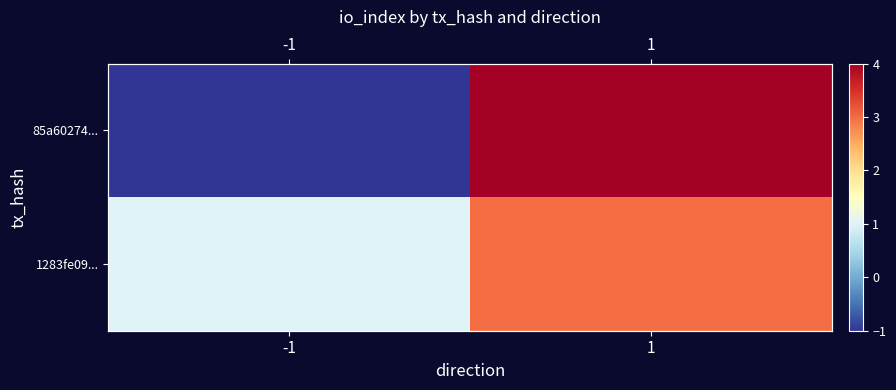

What is the total value across all series at 1?

7